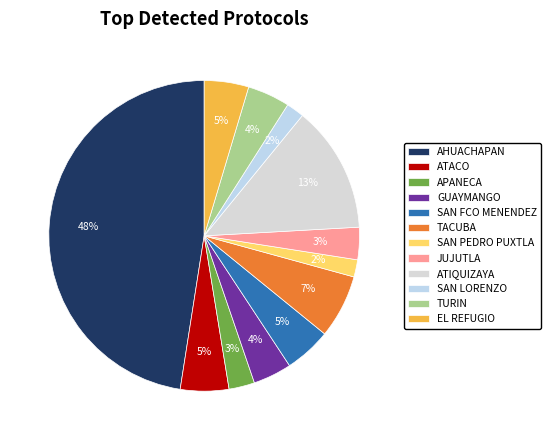

To the nearest percent, what is the average slice percentage?

8%